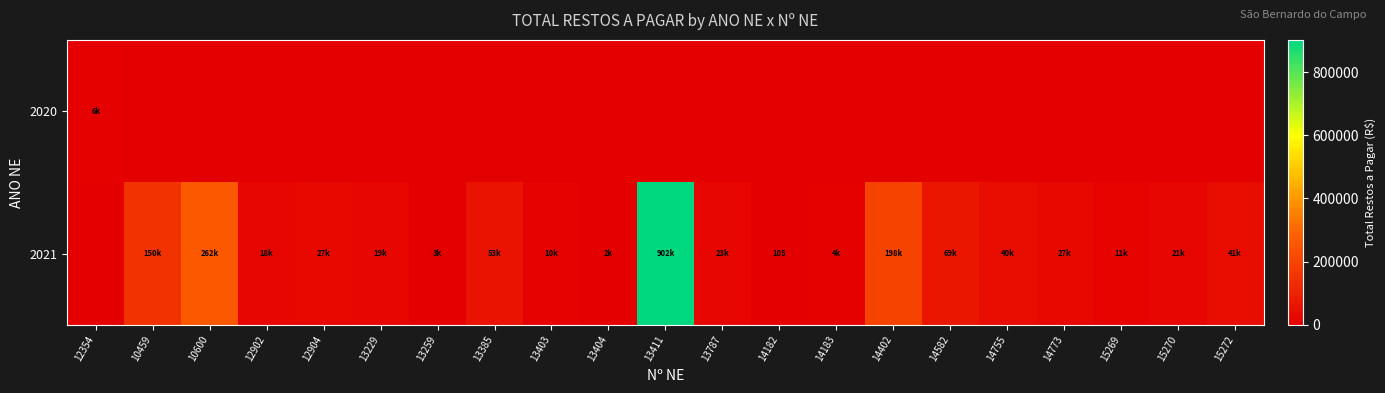

How many data points in 2020 are above 0?

1